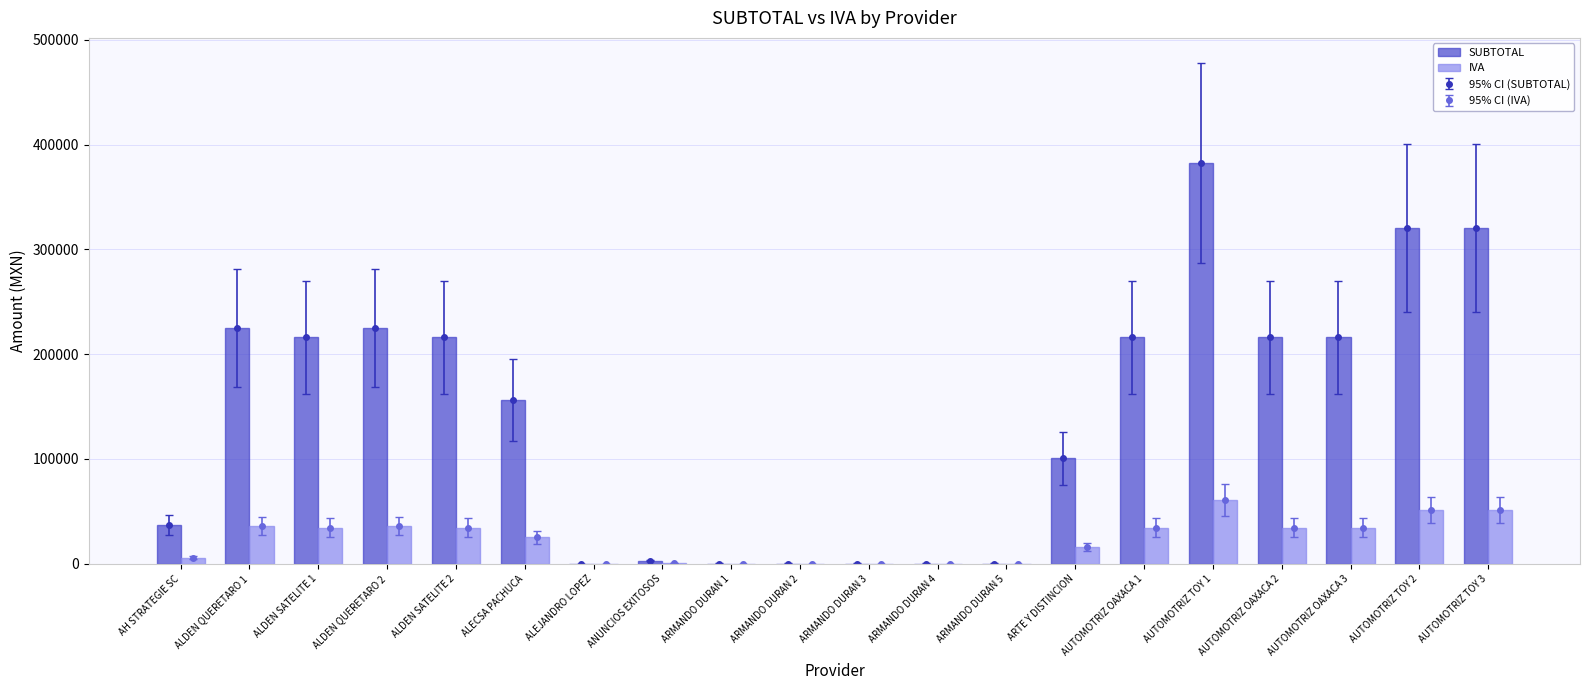

Between ARMANDO DURAN 5 and ALDEN QUERETARO 2, which is larger?

ALDEN QUERETARO 2